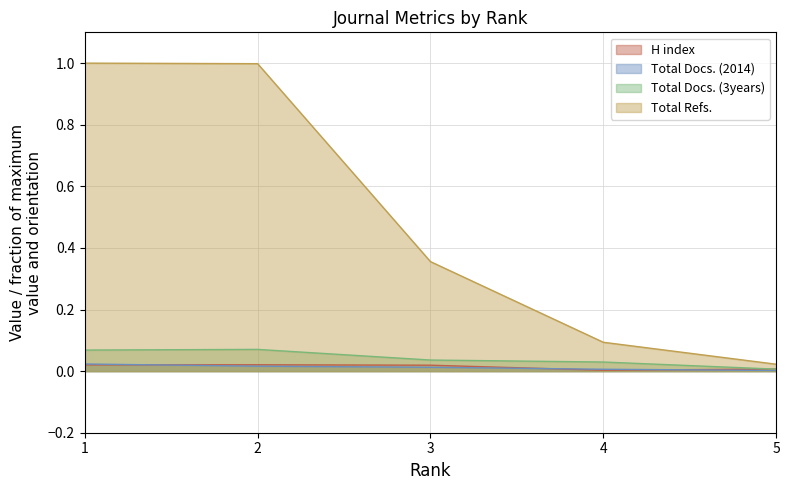

What is the approximate value of Total Docs. (3years) at 1?

0.1